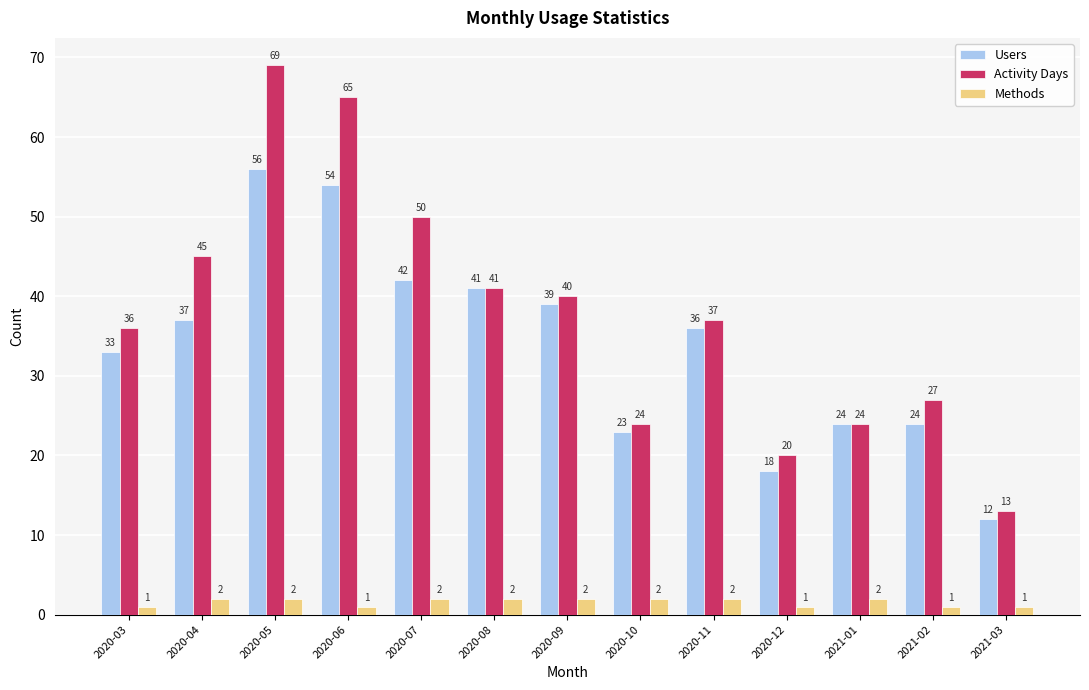

Reading left to right, what are all the values shown in this chart?

Users: 33	37	56	54	42	41	39	23	36	18	24	24	12
Activity Days: 36	45	69	65	50	41	40	24	37	20	24	27	13
Methods: 1	2	2	1	2	2	2	2	2	1	2	1	1